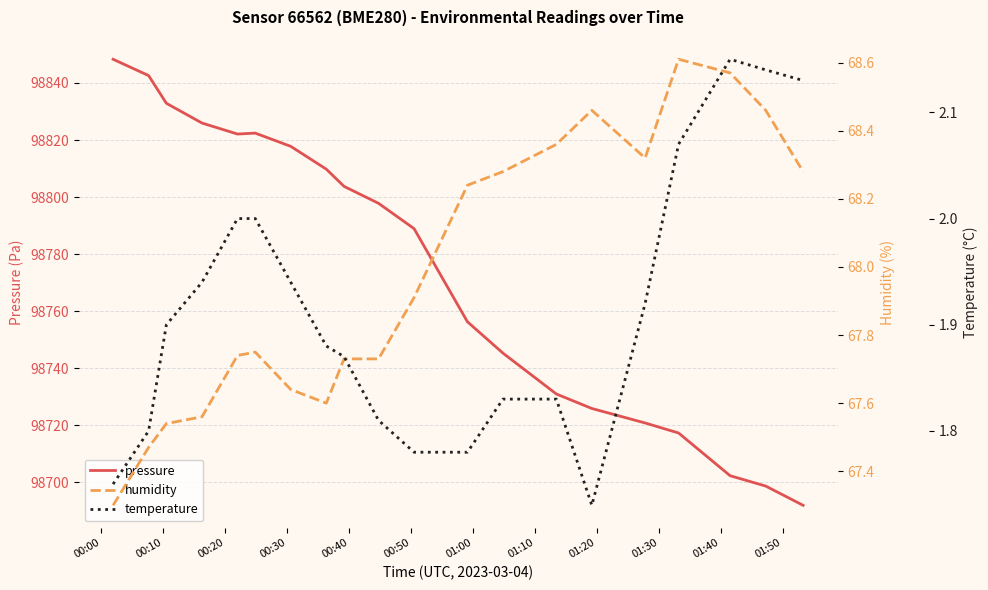

What is the minimum value for pressure?

98691.8